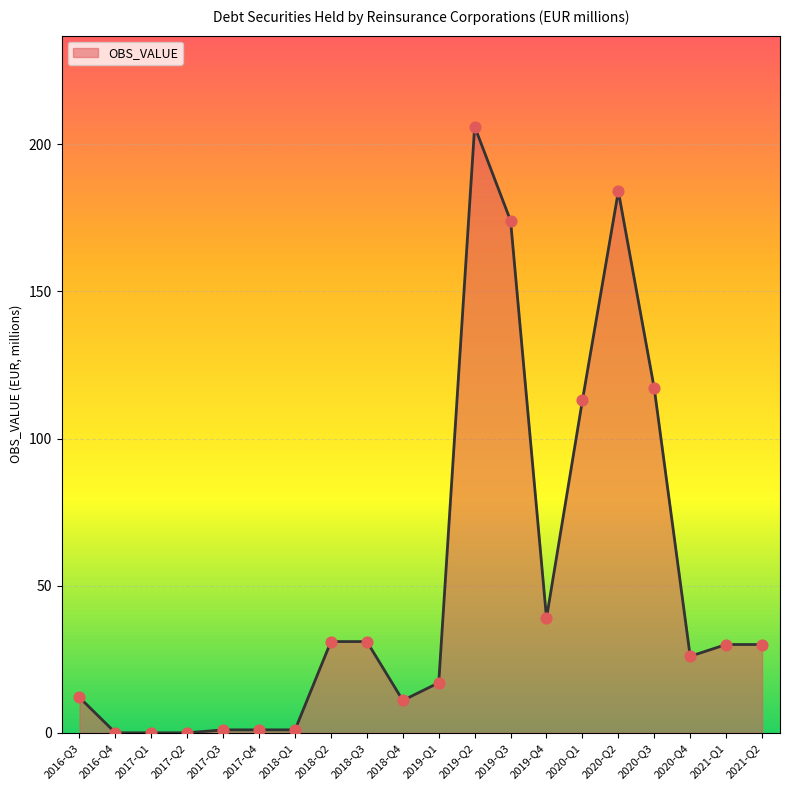

Approximately how many times larger is the value at 2018-Q3 compared to 2018-Q2?

1.0